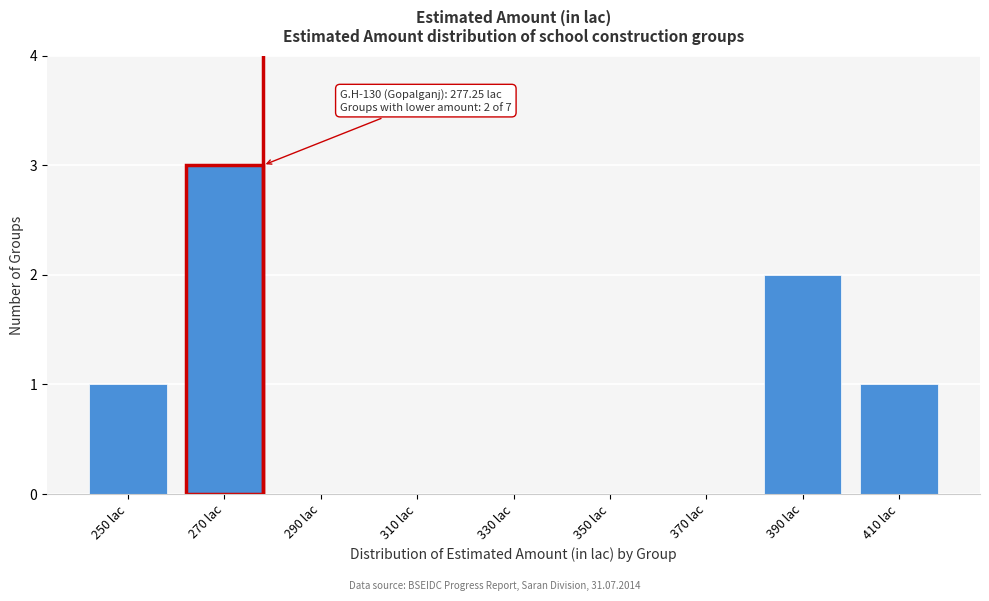

Reading left to right, transcribe all the data shown in this chart.

250 lac=1	270 lac=3	290 lac=0	310 lac=0	330 lac=0	350 lac=0	370 lac=0	390 lac=2	410 lac=1